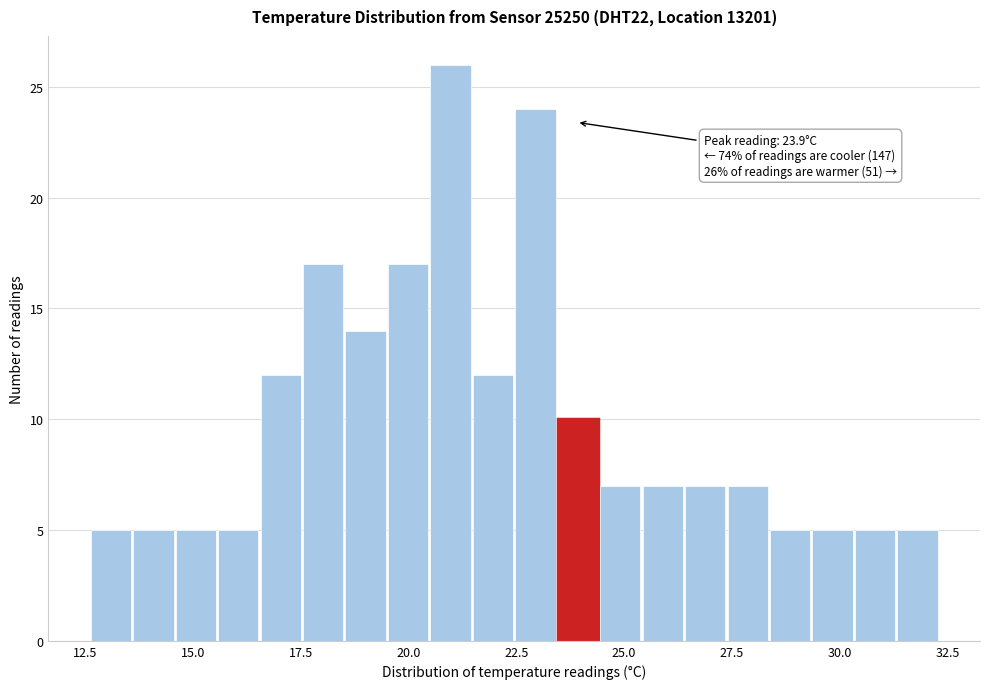

Read against the x-axis, roughly where is the centre of the tallest bar?

21.0